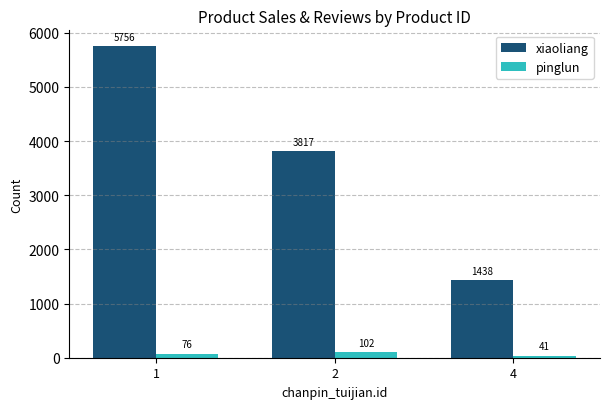

How many series are shown in this chart?

2